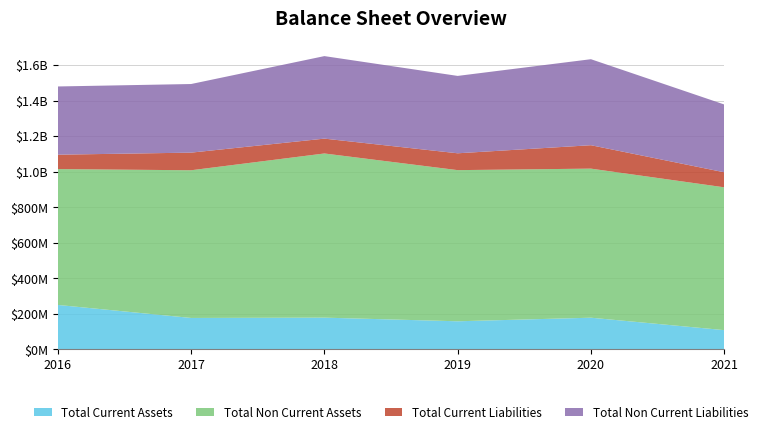

Reading right to left, list all the values displayed in this chart.

Total Current Assets: 108778000	178696000	158546000	179032000	177290000	250565000
Total Non Current Assets: 803724000	838967000	850647000	923903000	831214000	764554000
Total Current Liabilities: 84665000	131804000	94817000	83617000	99218000	81016000
Total Non Current Liabilities: 381616000	484023000	435452000	464383000	386120000	383948000